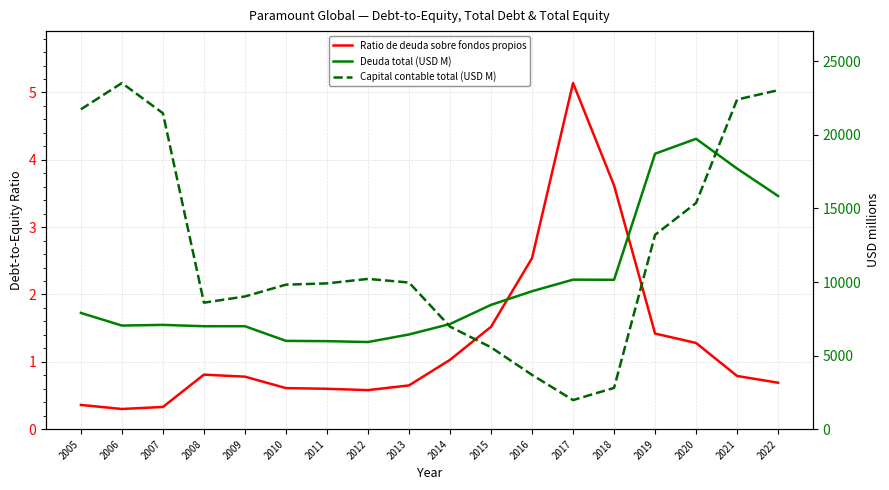

Which category has the highest value in the Capital contable total (USD M) series?

2006